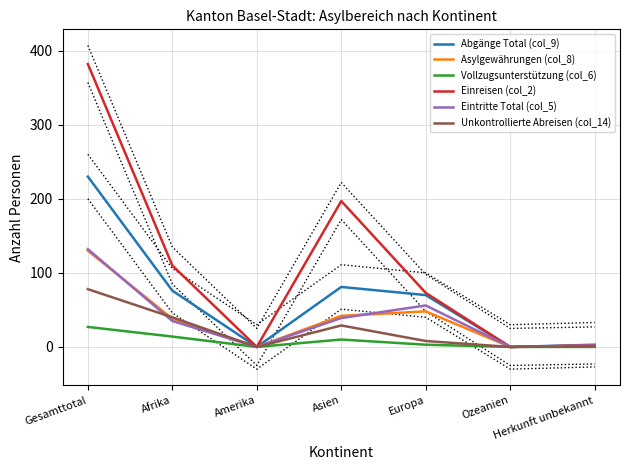

What is the average value of the Vollzugsunterstützung (col_6) series?

8